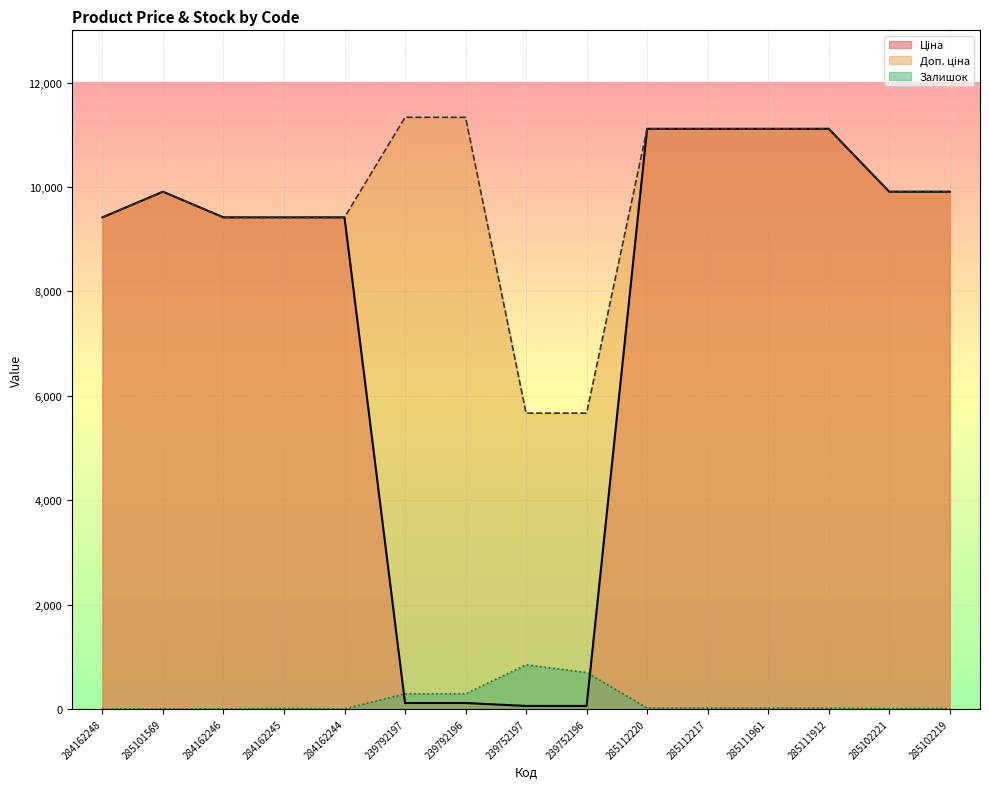

What are all the series names shown in the legend?

Ціна, Доп. ціна, Залишок